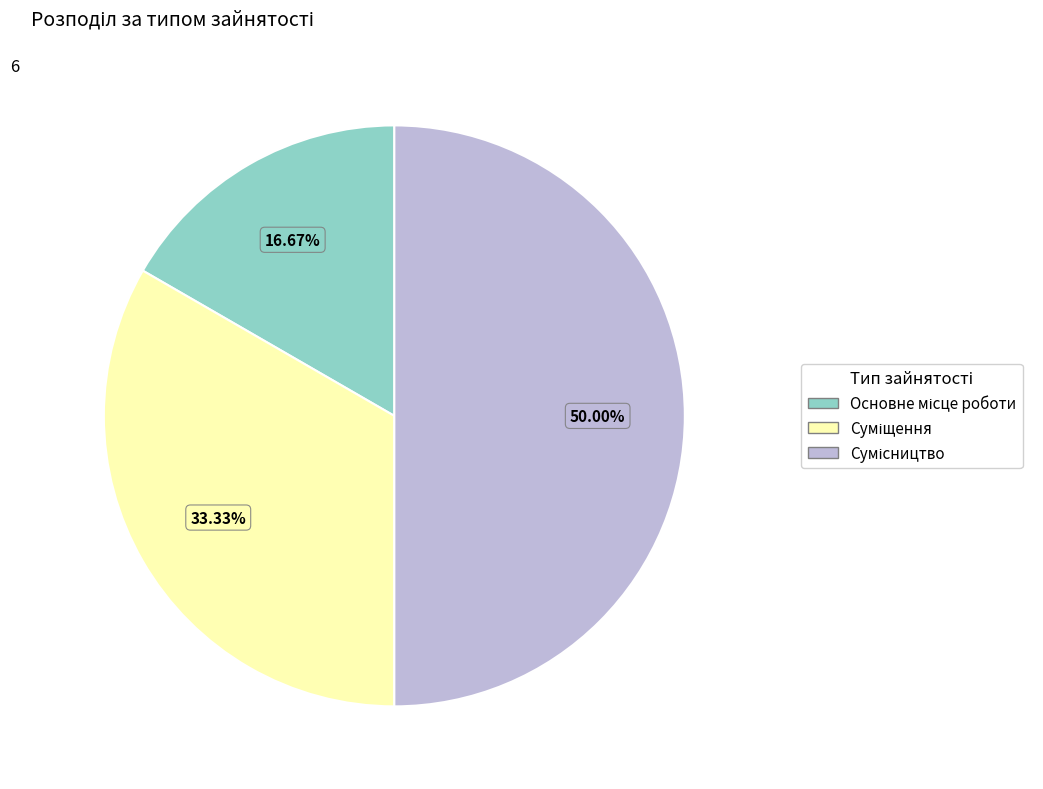

Rank the categories by value from lowest to highest.

Основне місце роботи, Суміщення, Сумісництво